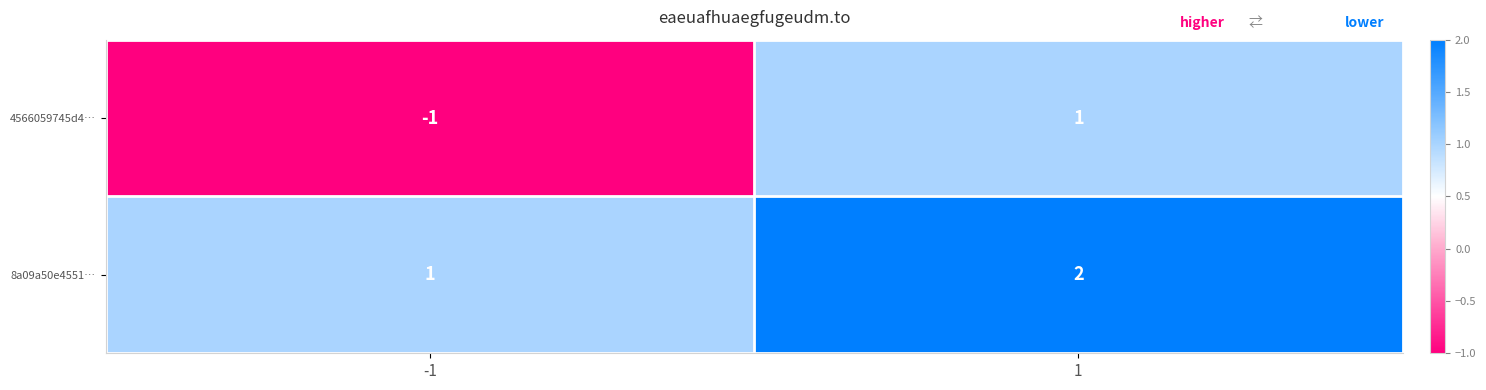

How many series are shown in this chart?

2